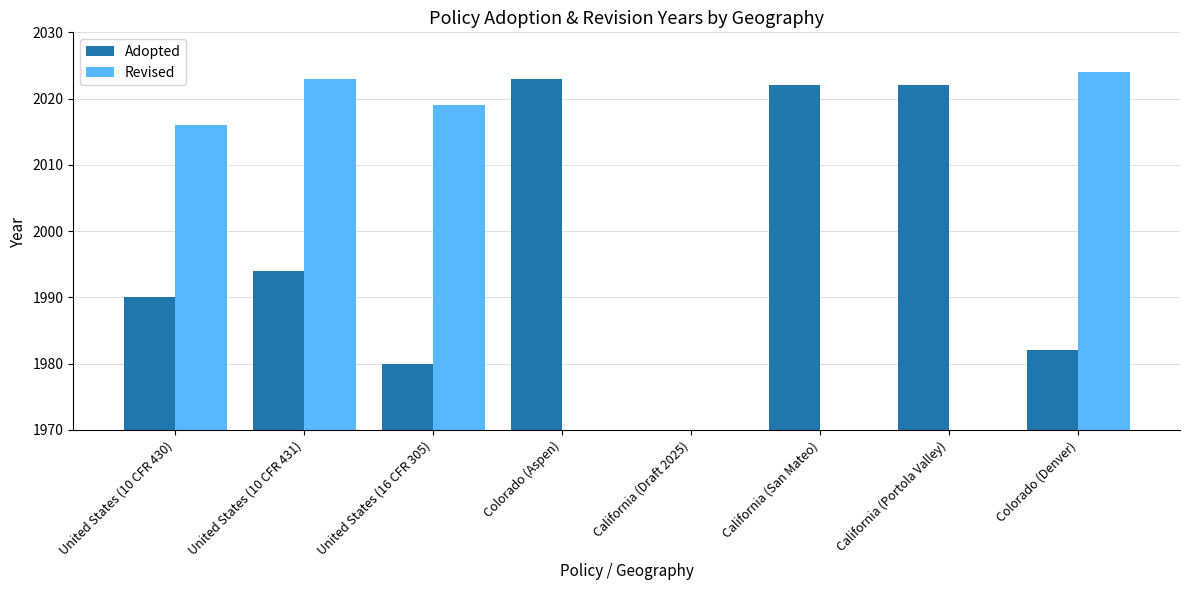

At which category does the chart reach its peak across all series?

Colorado (Denver)